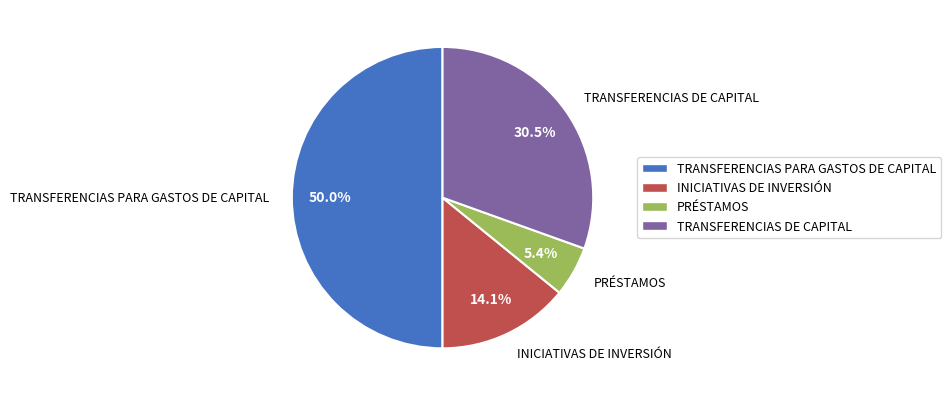

To the nearest percent, what percentage of the pie is TRANSFERENCIAS PARA GASTOS DE CAPITAL?

50%